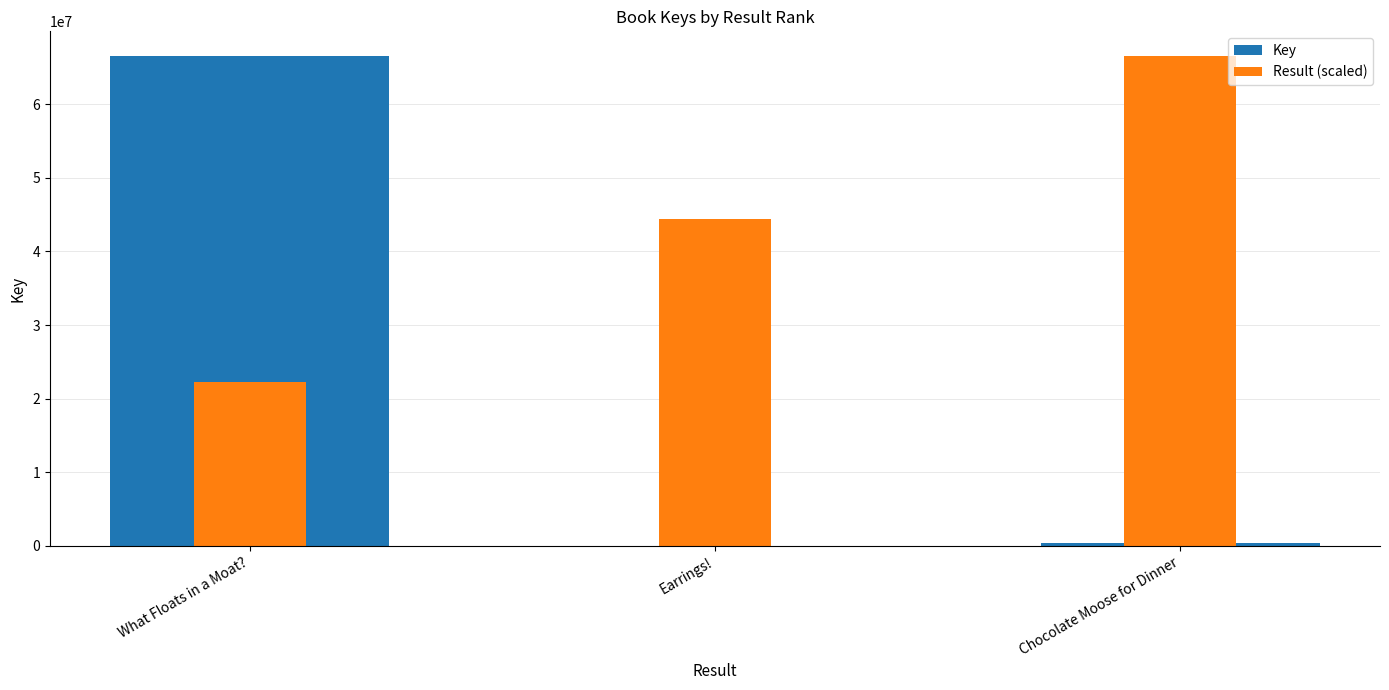

What position from the right is Earrings!?

2